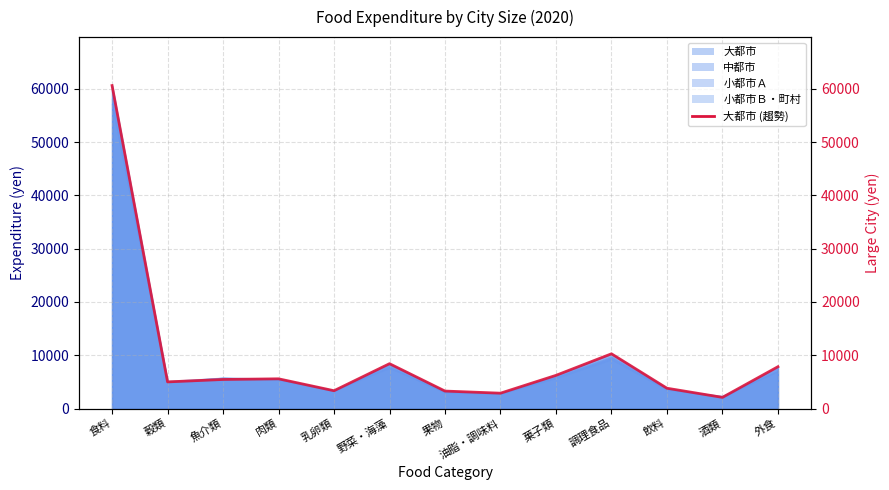

At which label is the value closest to 31347?

調理食品